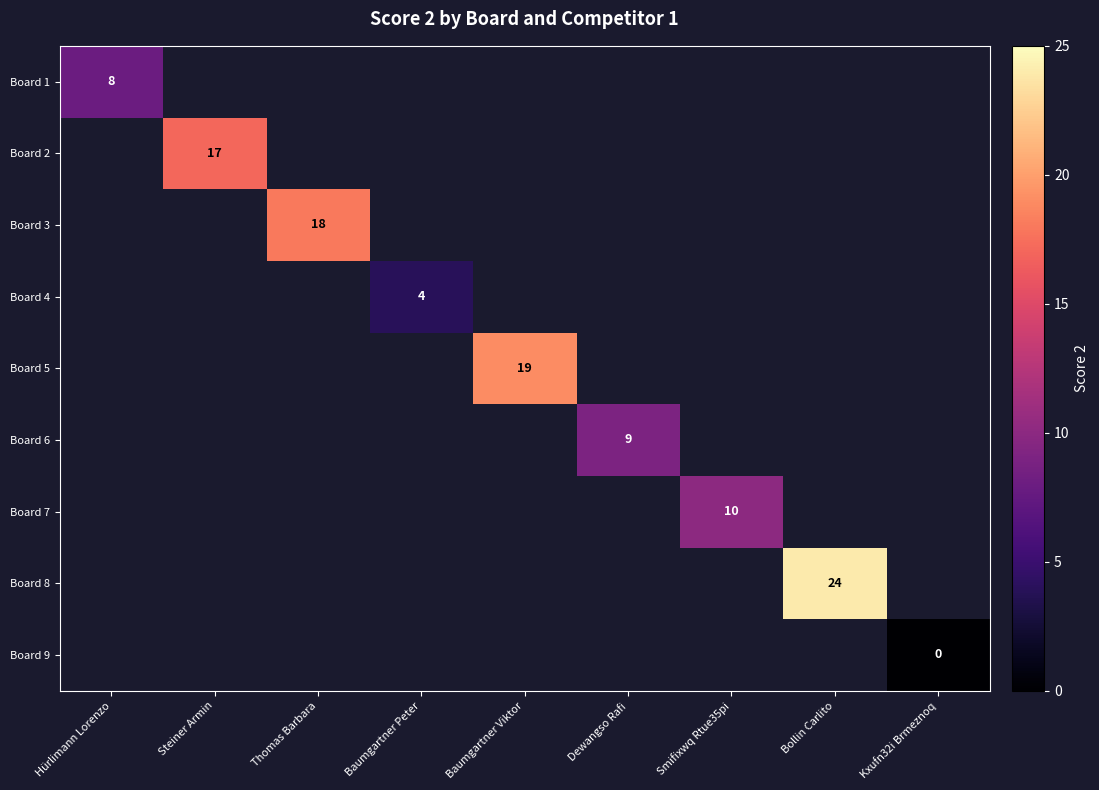

At which label does Board 1 reach its minimum?

Hürlimann Lorenzo